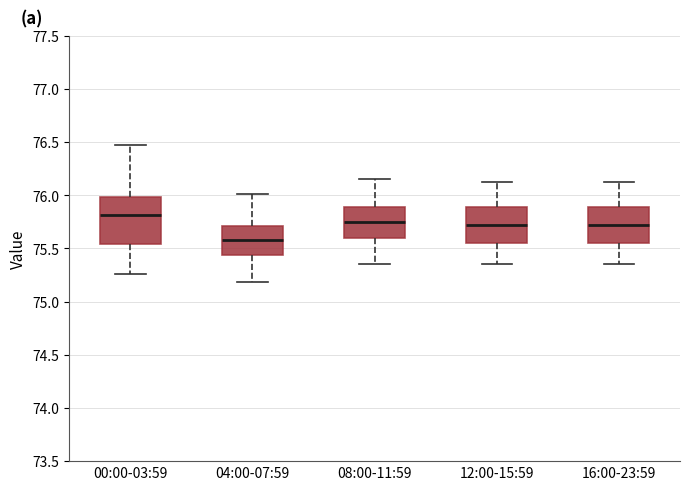

Where is the lower edge of the box for 08:00-11:59 on the y-axis? The values are not printed on the chart, so give them approximately, as read against the axis.

75.60